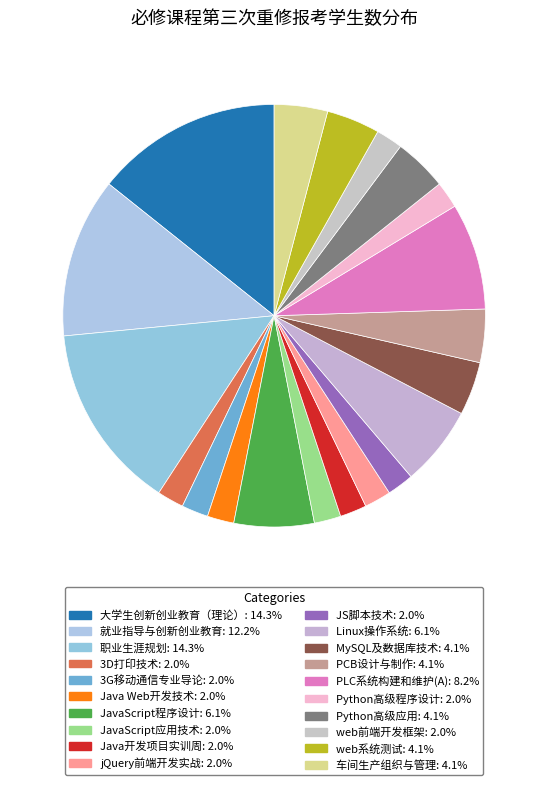

Count the number of slices in the pie.

20